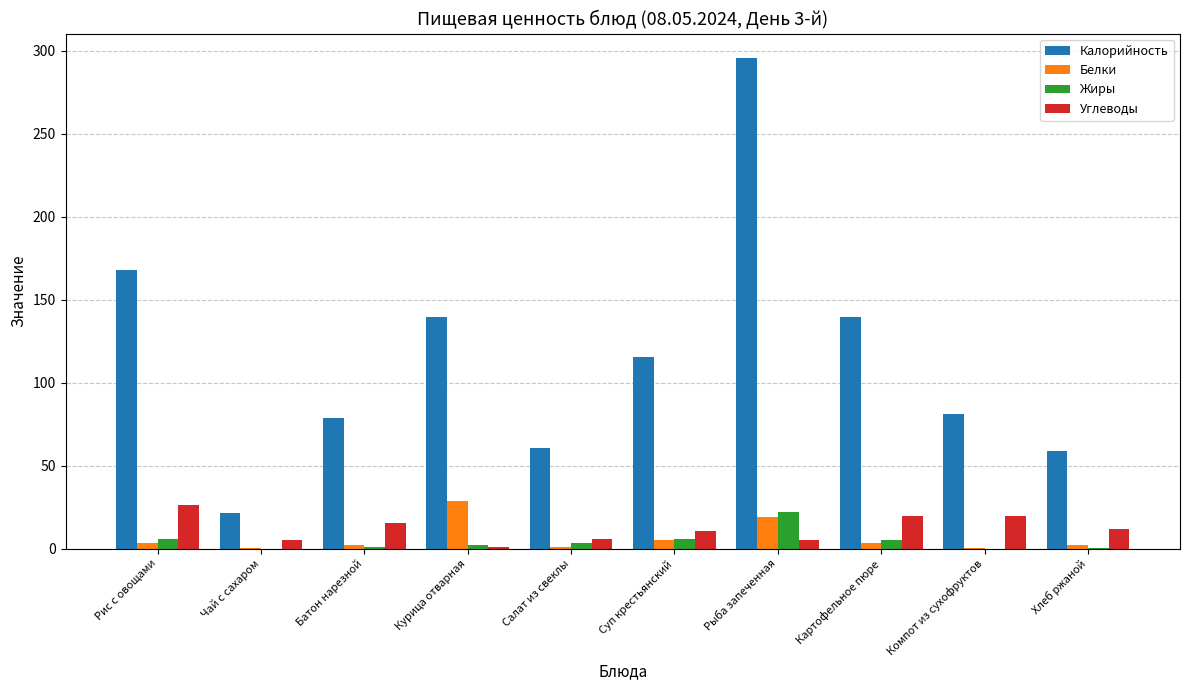

At which label does Углеводы reach its peak?

Рис с овощами